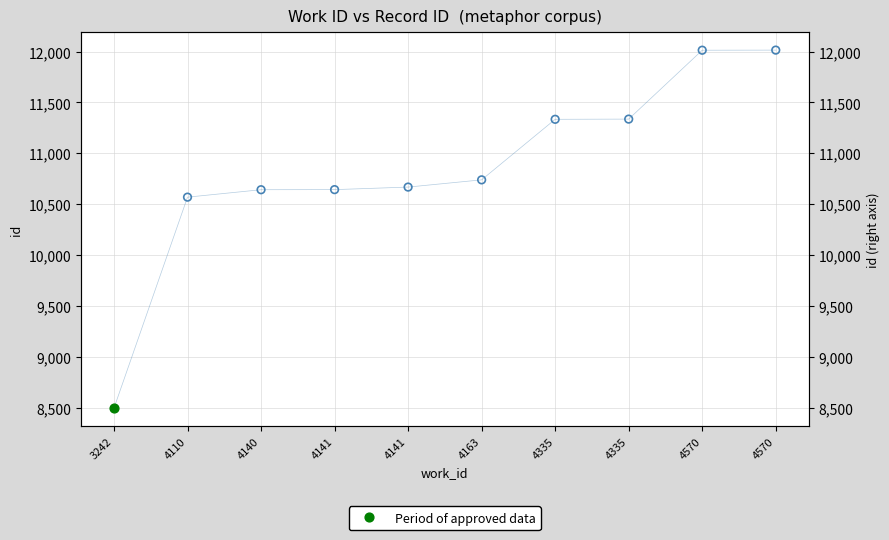

Between 4335 and 4570, which is larger?

4570